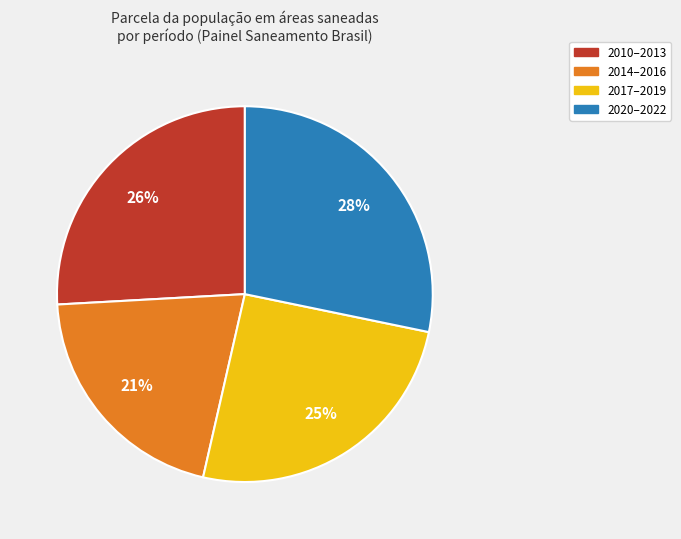

To the nearest percent, what is the difference between the 2010–2013 and 2014–2016 slice percentages?

5%